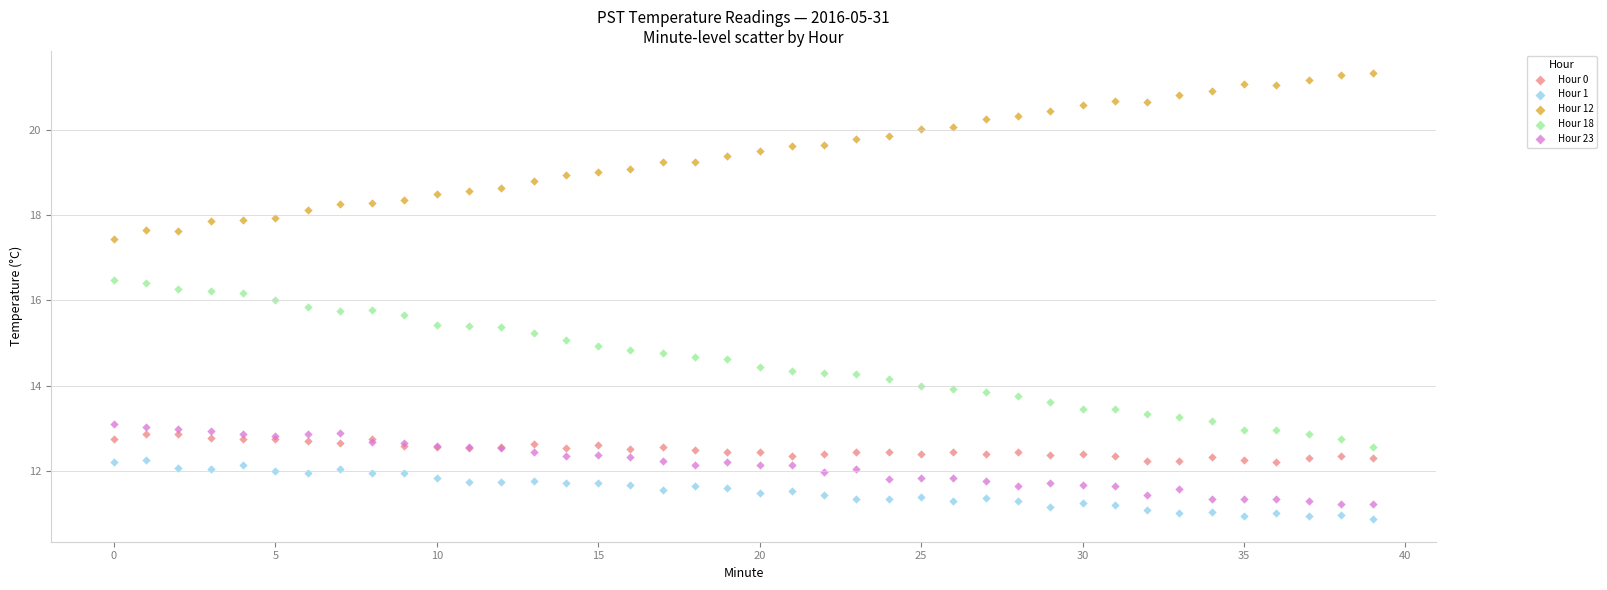

Which series reaches the maximum Y coordinate?

Hour 12